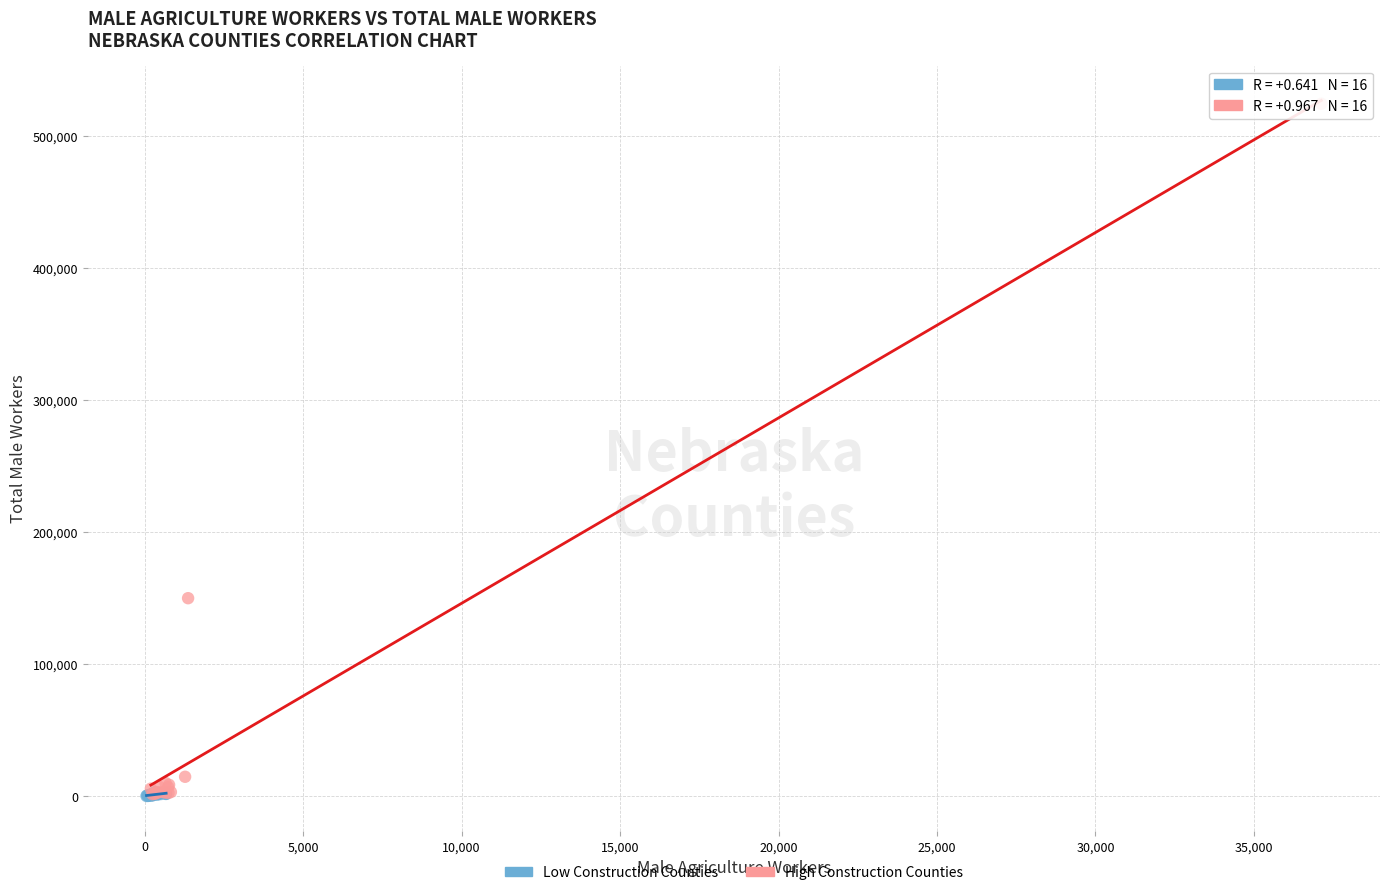

Which series has the widest spread of Y values?

High Construction Counties